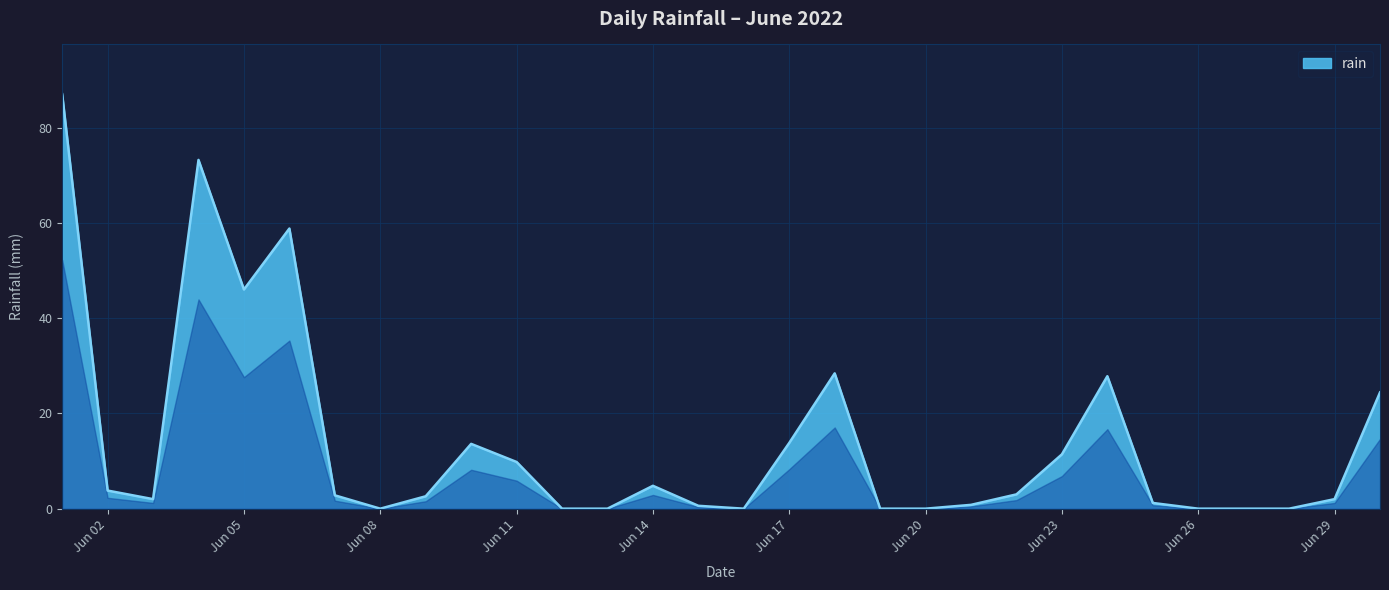

What is the maximum value shown in the chart?

87.0